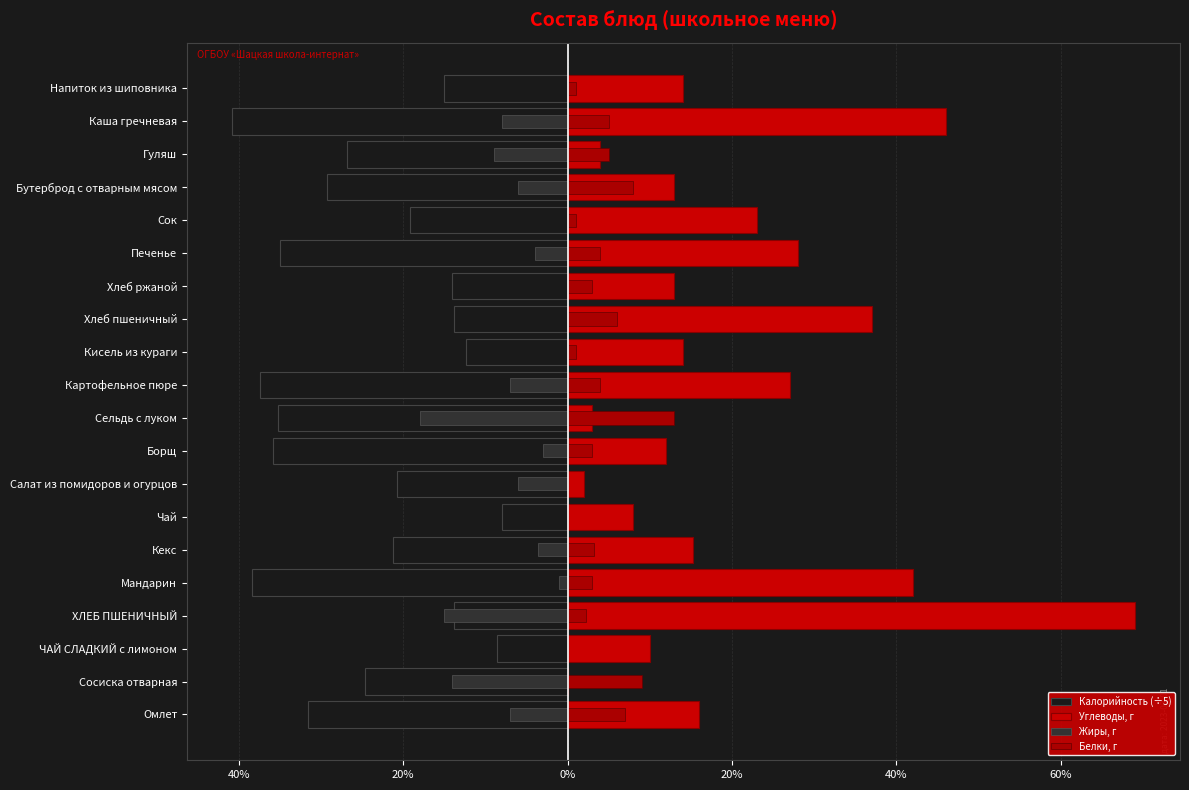

What is the spread (max minus min) of values at Каша гречневая?

86.8